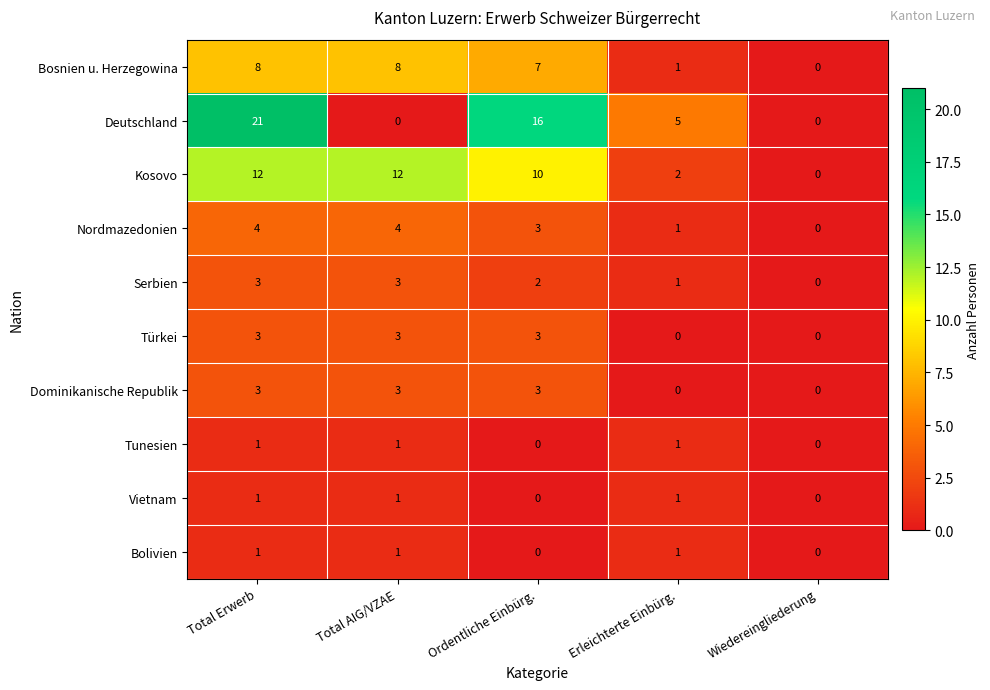

What is the total value across all series at Total AIG/VZAE?

36